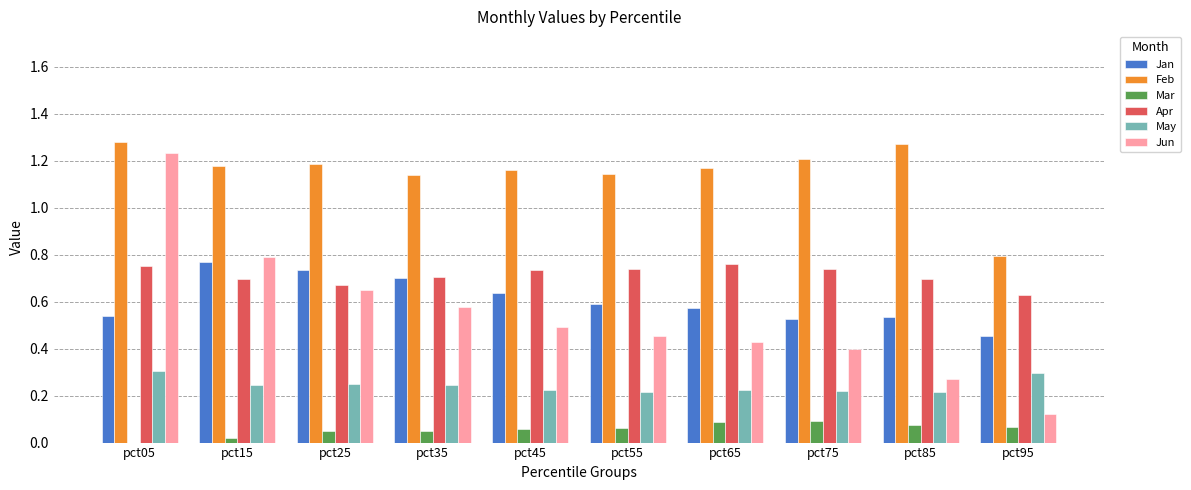

What are all the series names shown in the legend?

Jan, Feb, Mar, Apr, May, Jun